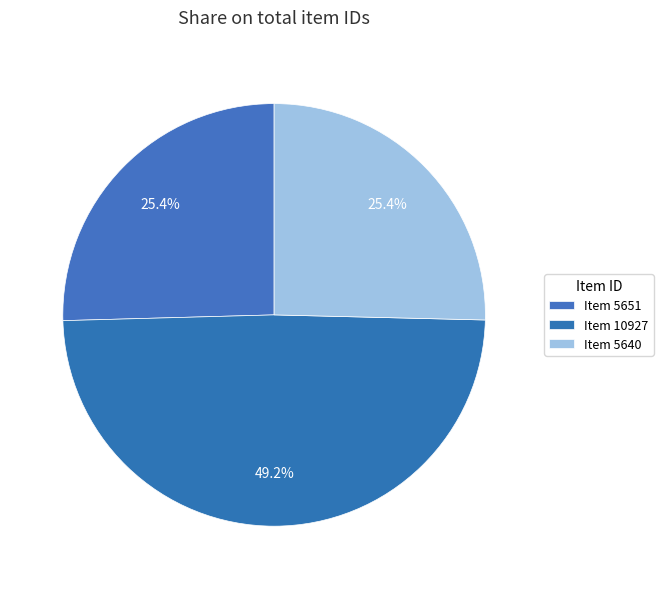

What is the change in value from Item 10927 to Item 5640?

-5287